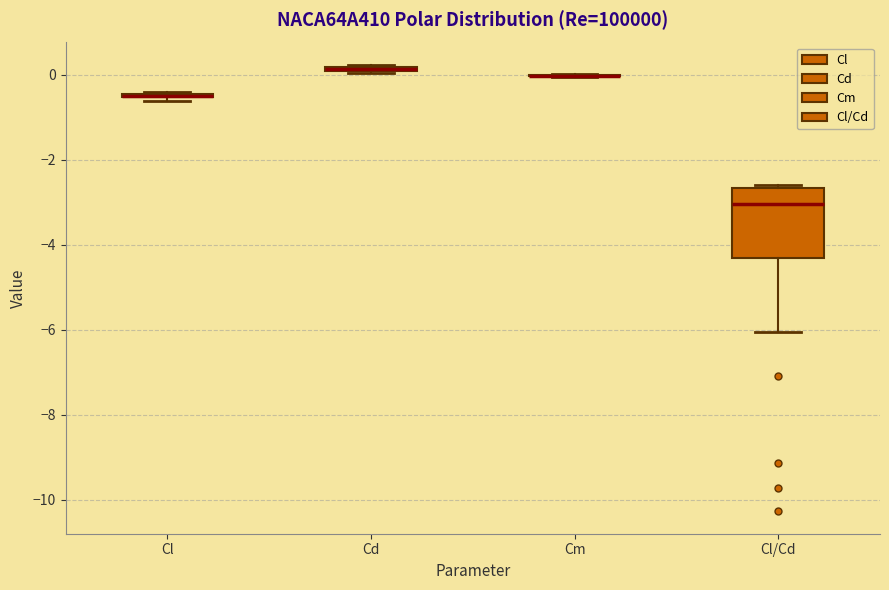

Where is the upper edge of the box for Cd on the y-axis? The values are not printed on the chart, so give them approximately, as read against the axis.

0.2